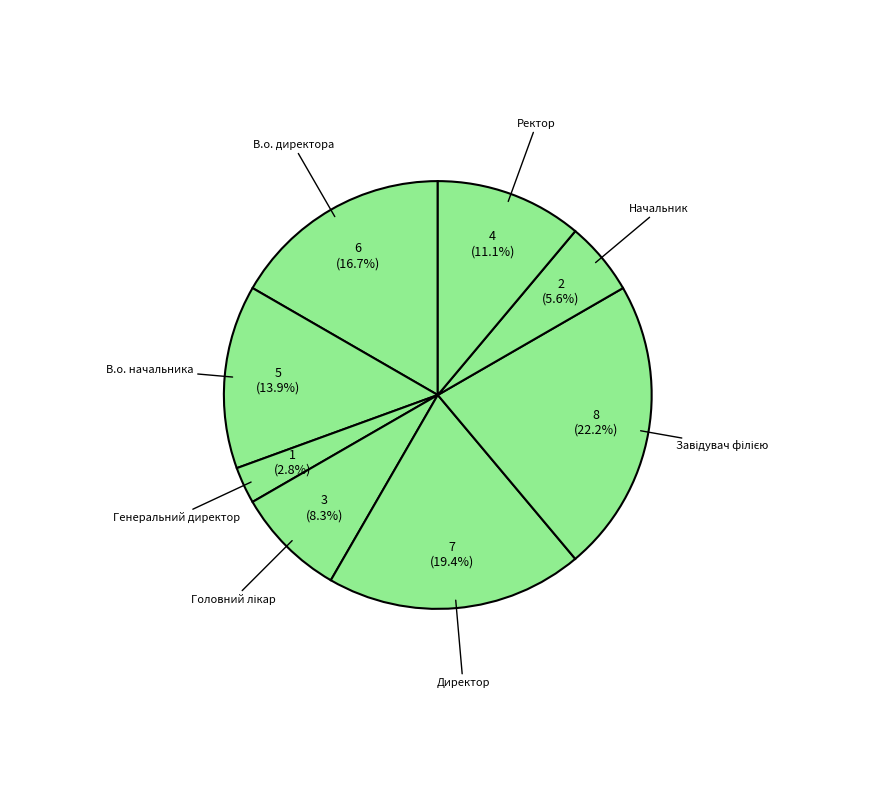

To the nearest percent, what portion does В.о. директора represent?

17%